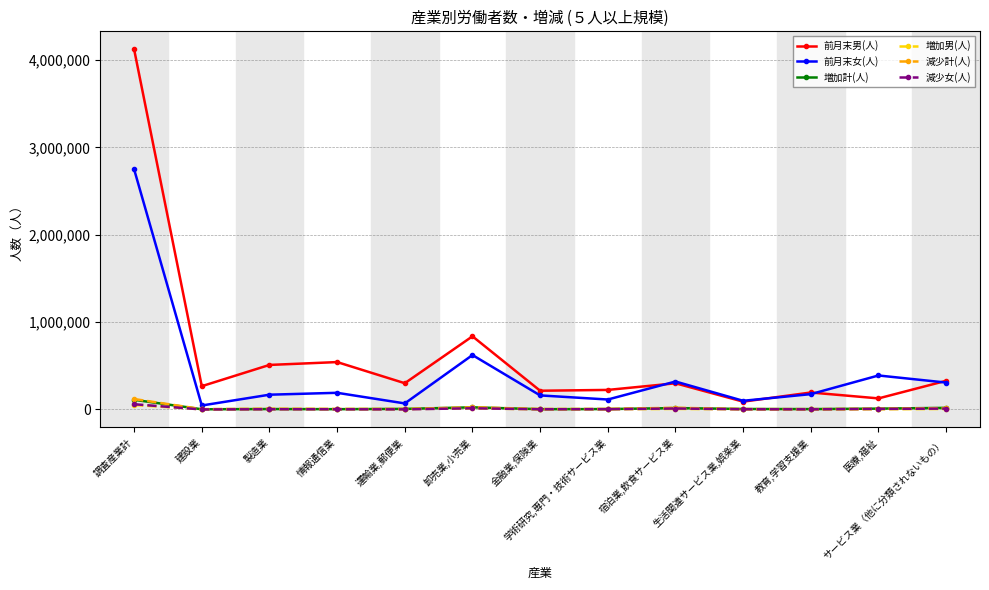

What is the difference between the highest and lowest values at 教育,学習支援業?

193066